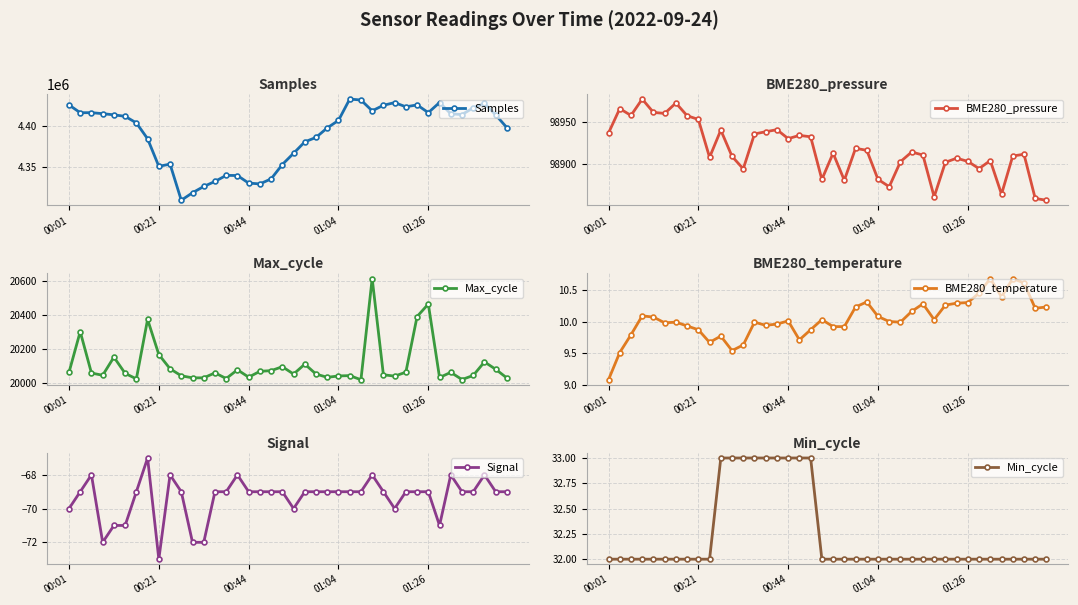

True or false: Samples has more than 2 points higher than both neighbors.

True